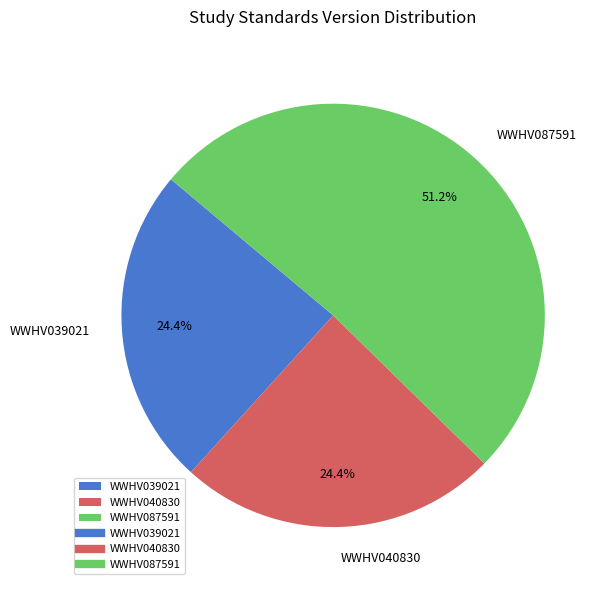

How many slices are in this pie chart?

3